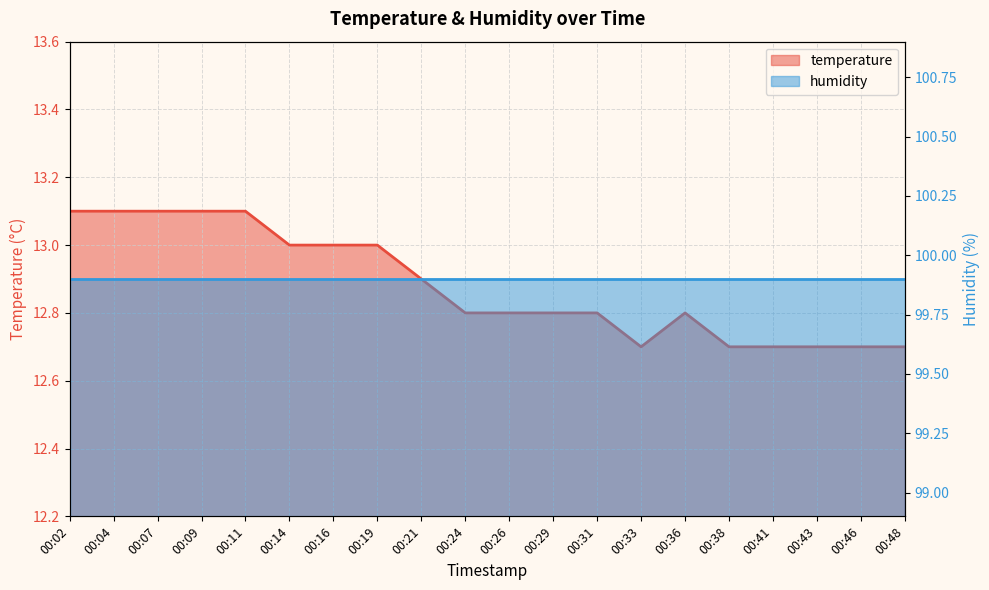

Which series has the largest total across all categories?

humidity